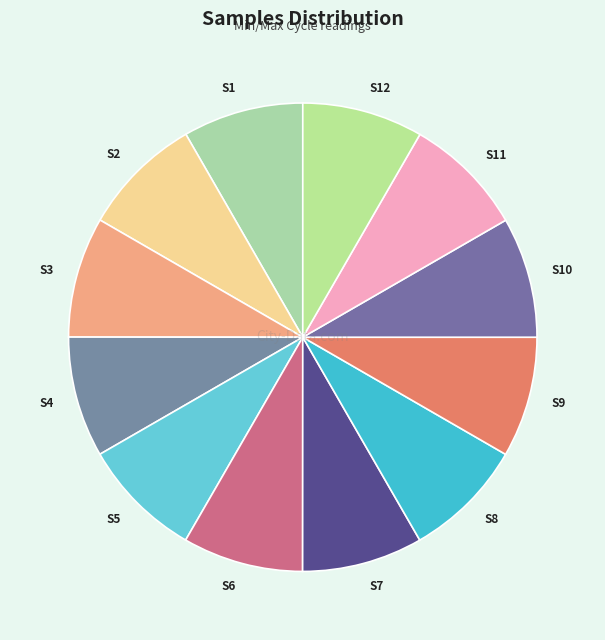

Approximately how many times larger is the value at S7 compared to S3?

1.0